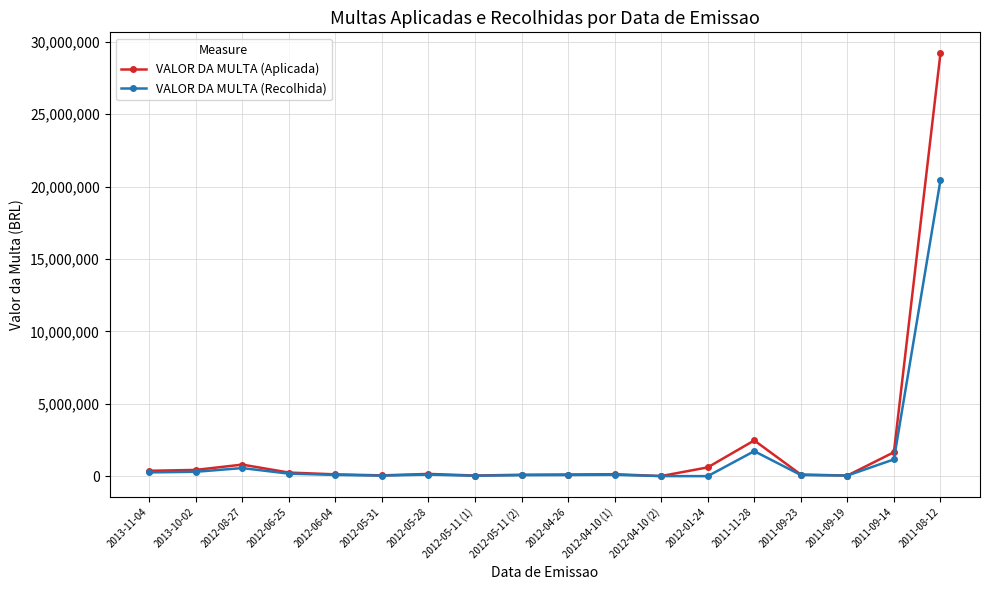

Which series has the largest total across all categories?

VALOR DA MULTA (Aplicada)